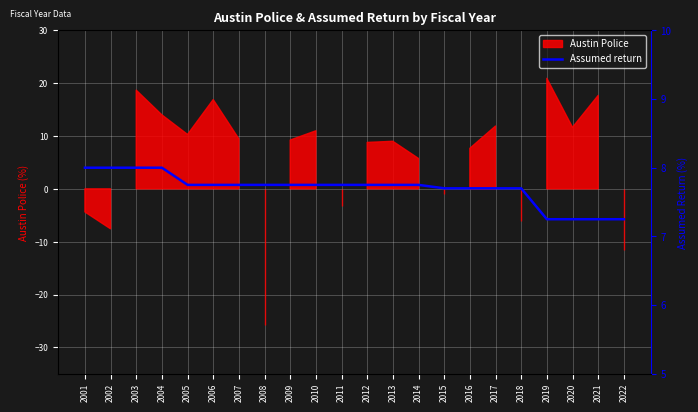

Count the number of categories in the chart.

22